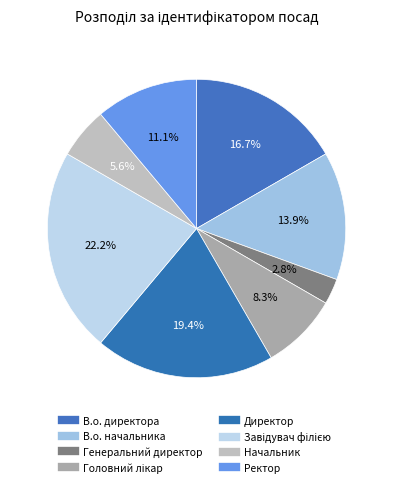

How many segments does this pie chart have?

8